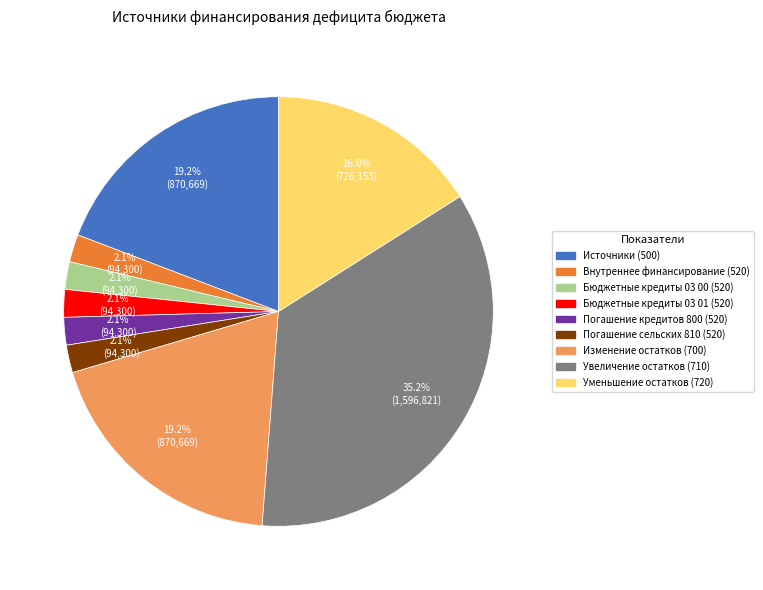

Is there any slice that represents more than half of the pie?

No